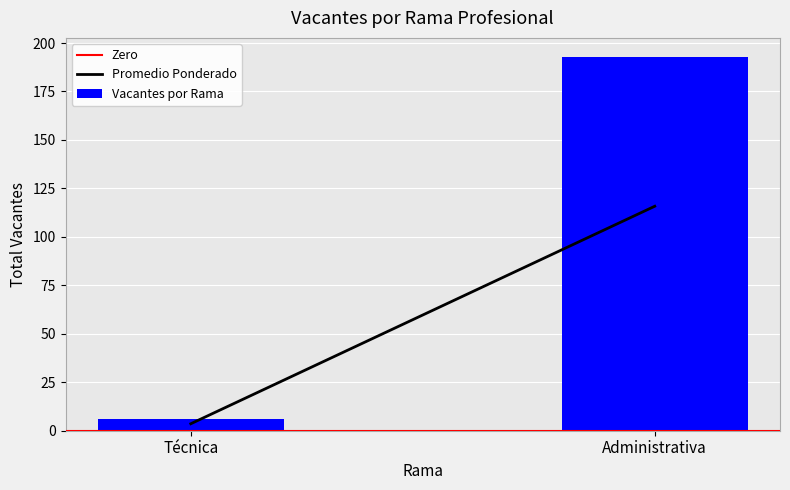

At which label is the value closest to 99?

Técnica